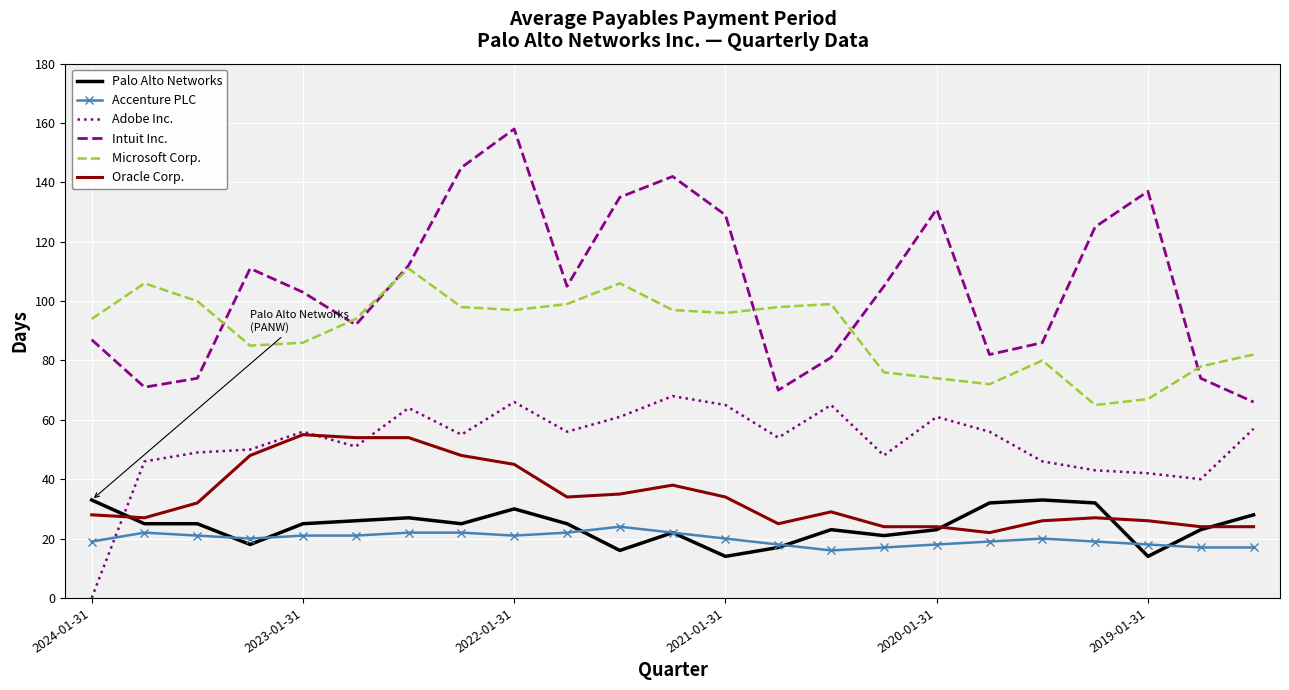

True or false: Intuit Inc. and Oracle Corp. cross at least once.

False